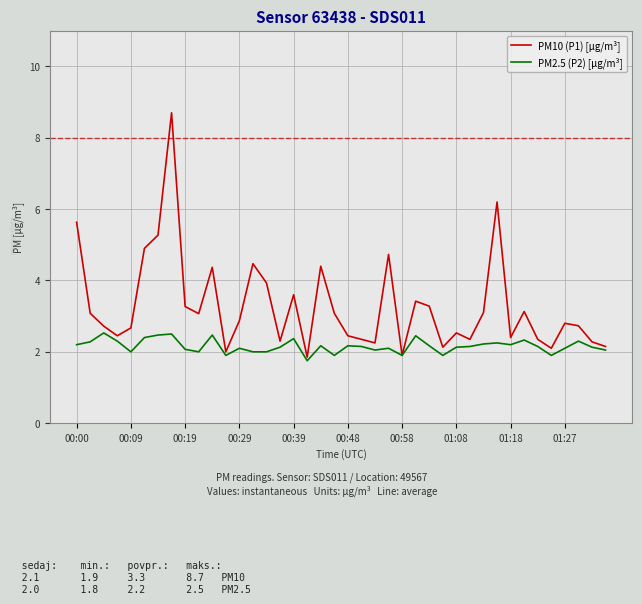

How many lines are shown in the chart?

2